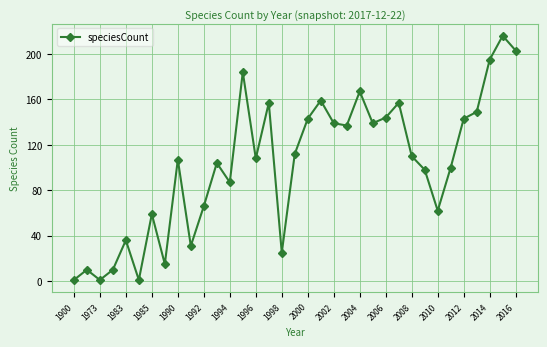

True or false: there are more than 2 points higher than both neighbors.

True